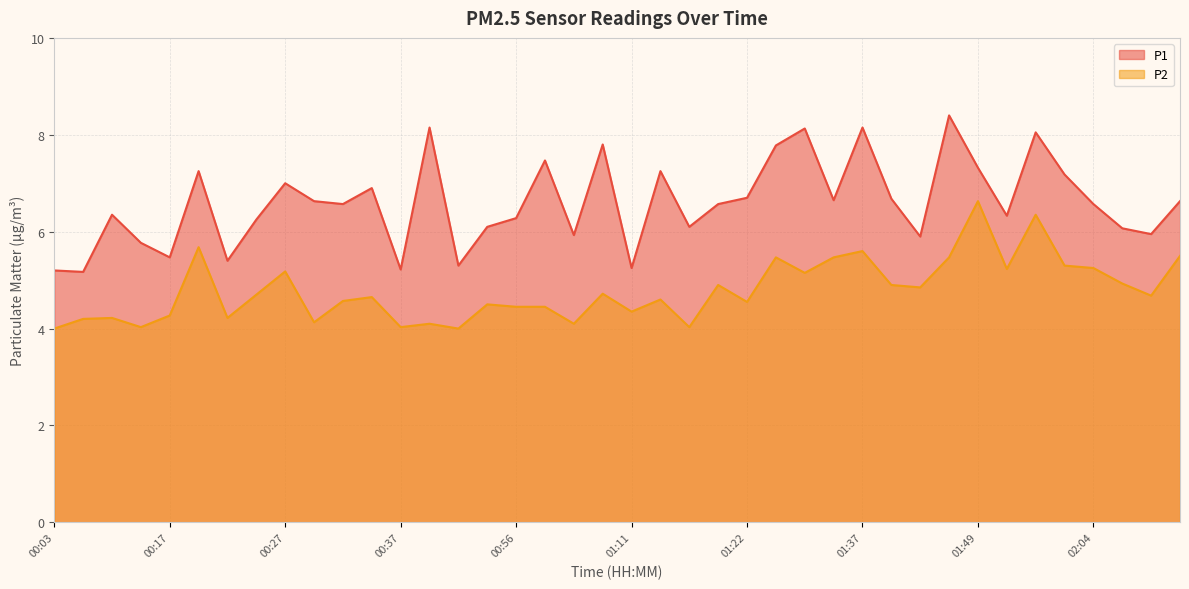

What is the label of the 6th point from the left?

00:20